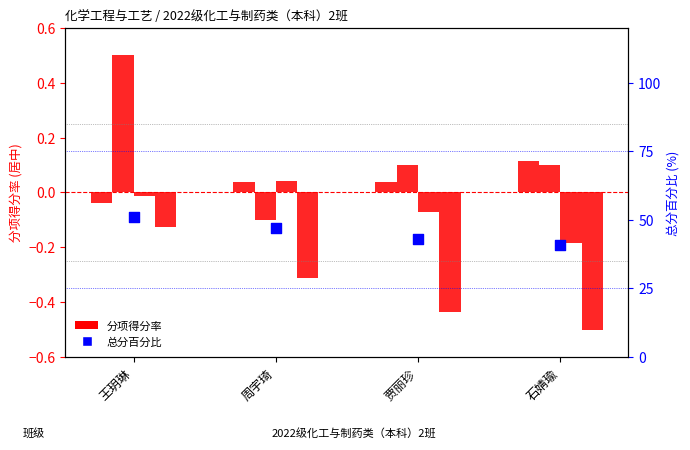

What is the change in value from 王玥琳 to 贾丽珍?

+0.1